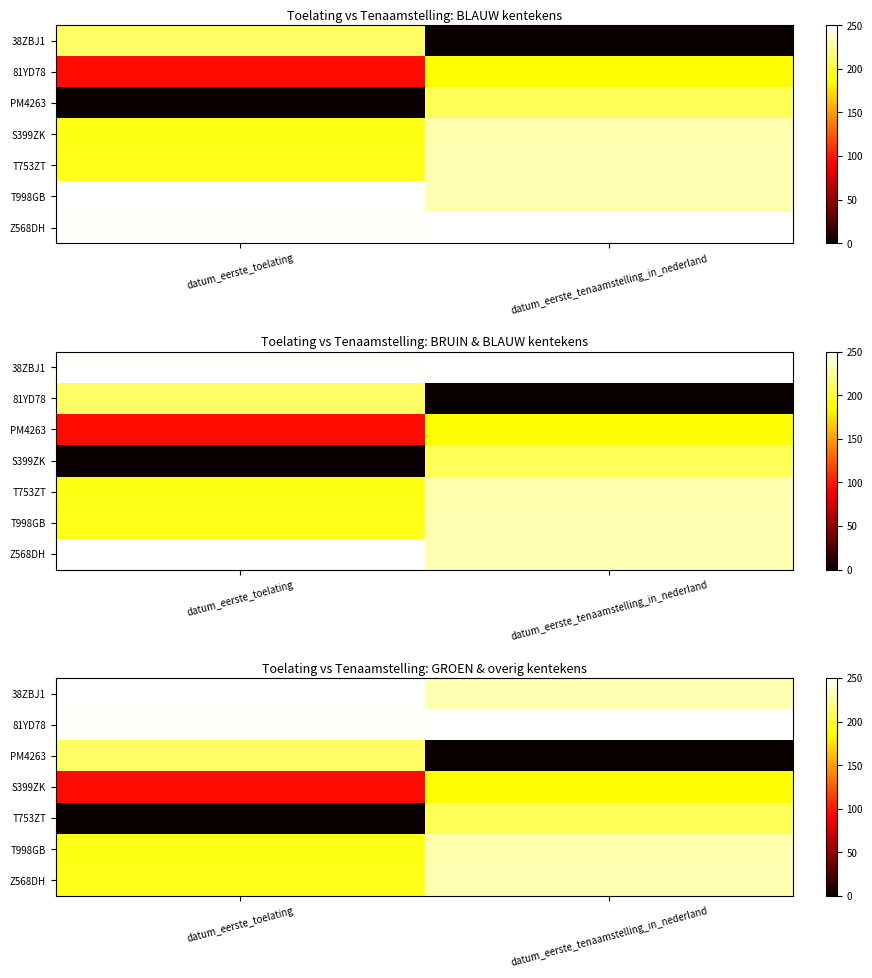

What is the sum of the T753ZT values at datum_eerste_toelating and datum_eerste_tenaamstelling_in_nederland?

208.8